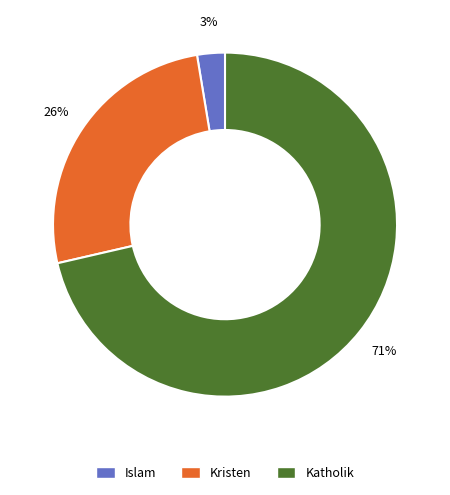

Does any single category account for the majority?

Yes